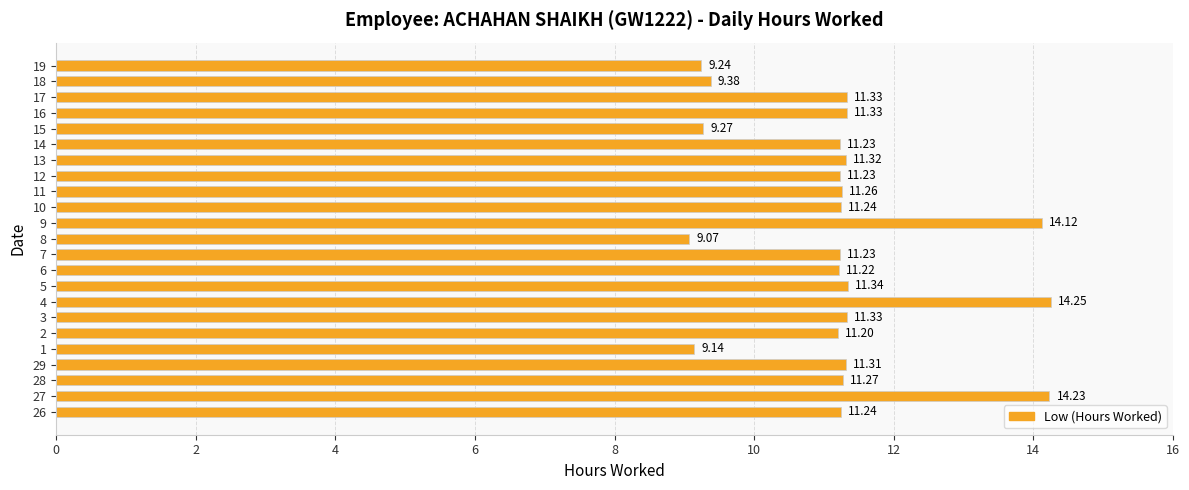

What is the difference between the second highest and minimum values?

5.2